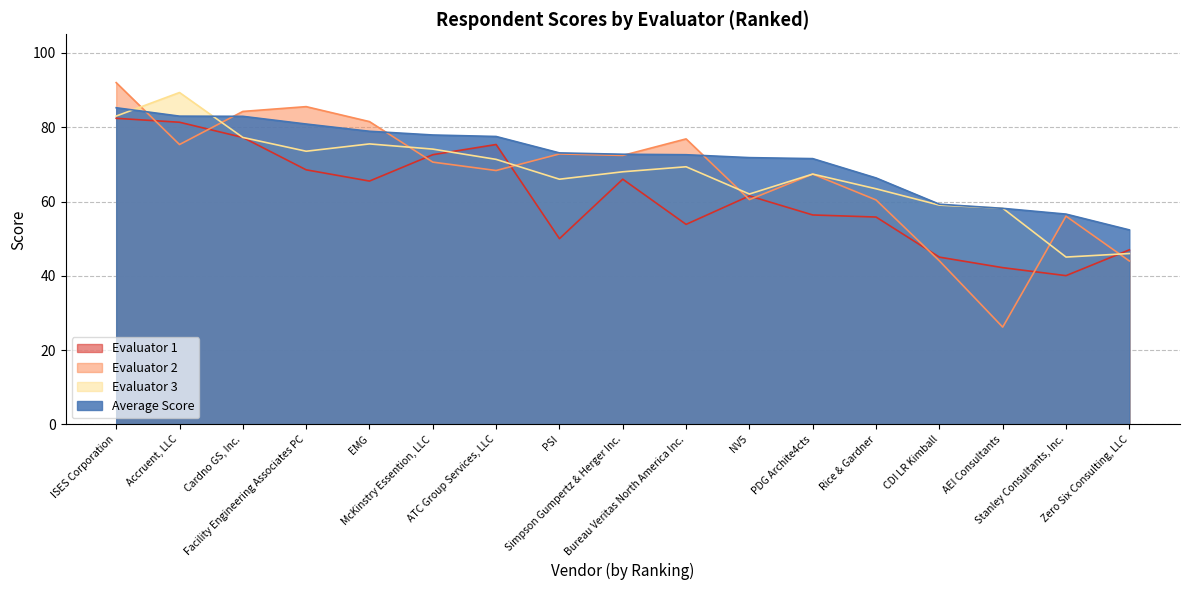

At which category does Evaluator 3 reach its first local peak?

Accruent, LLC